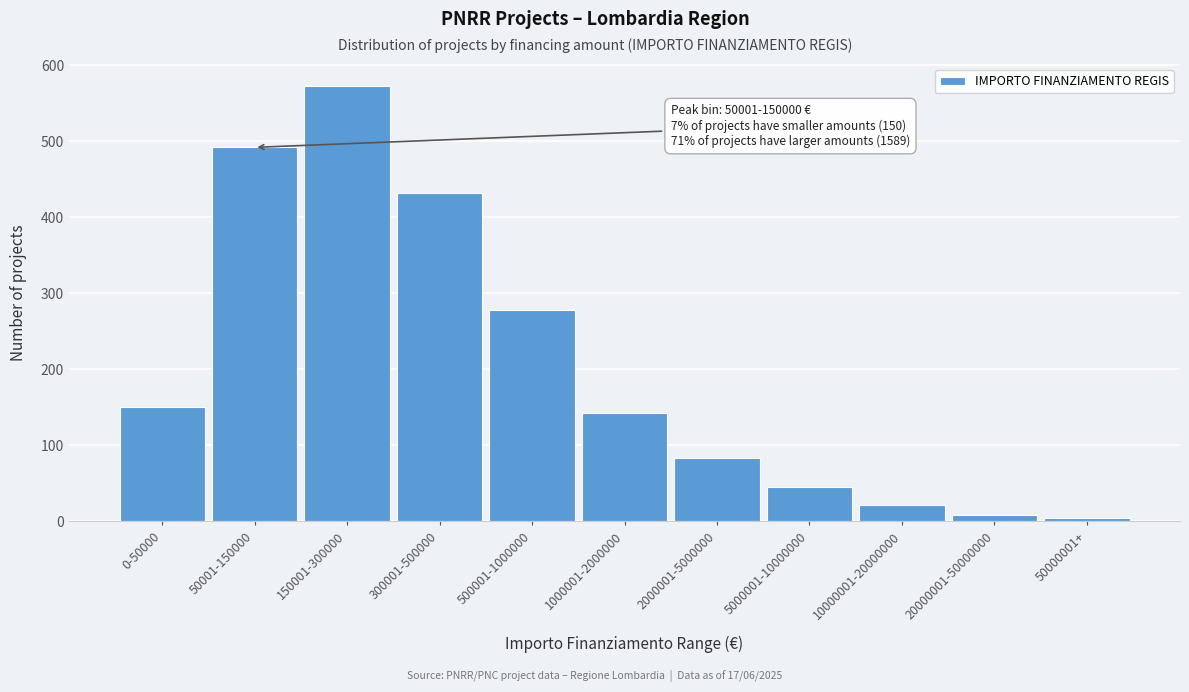

Reading right to left, what are all the values shown in this chart?

4	9	22	45	83	143	278	432	573	492	150